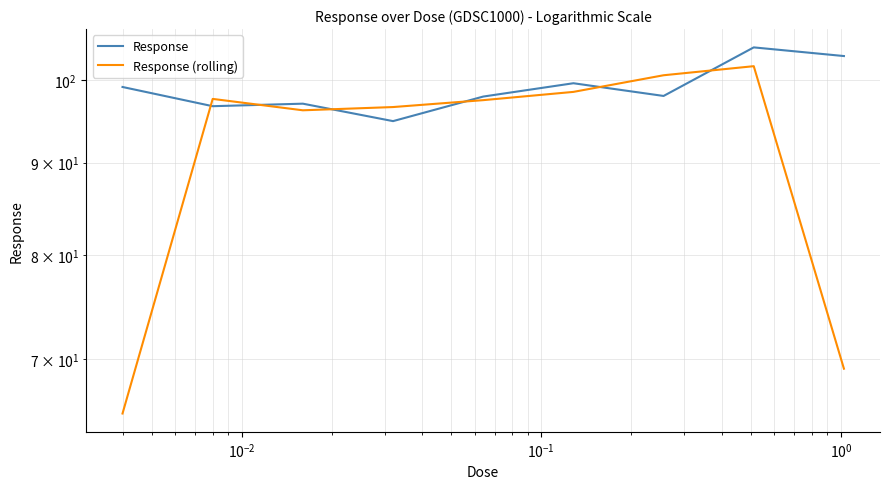

Count the number of data series in this chart.

2